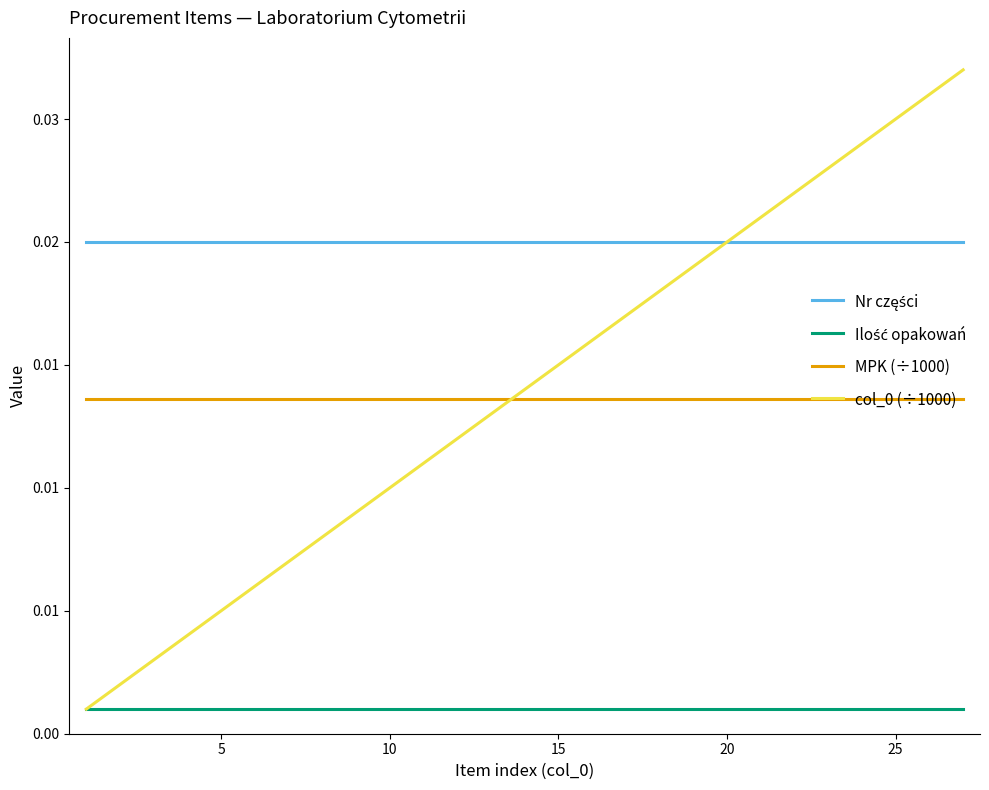

True or false: Nr części and Ilość opakowań intersect in this chart.

False